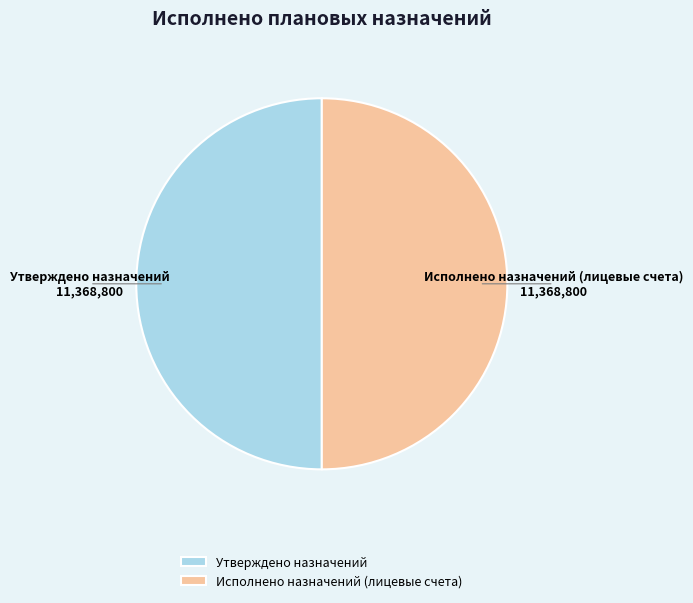

Is the sum of Исполнено назначений (лицевые счета) and Утверждено назначений greater than half?

Yes